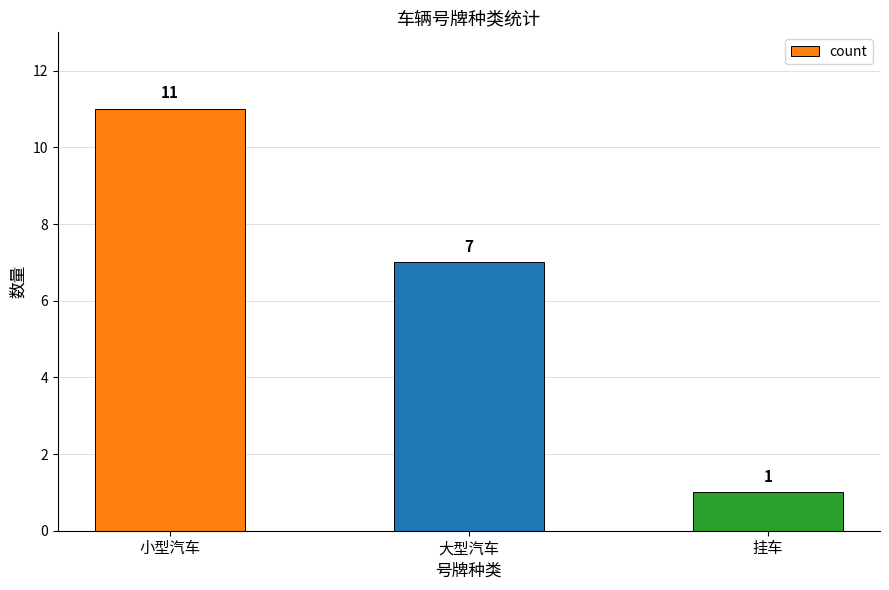

The value at 大型汽车 is 7. True or false?

True